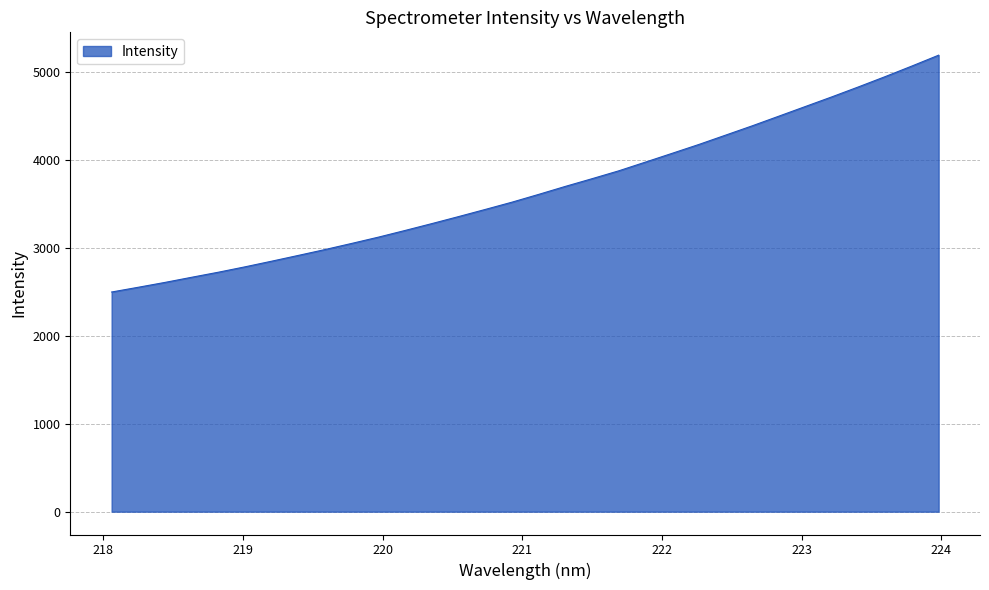

What is the minimum value shown in the chart?

2495.8